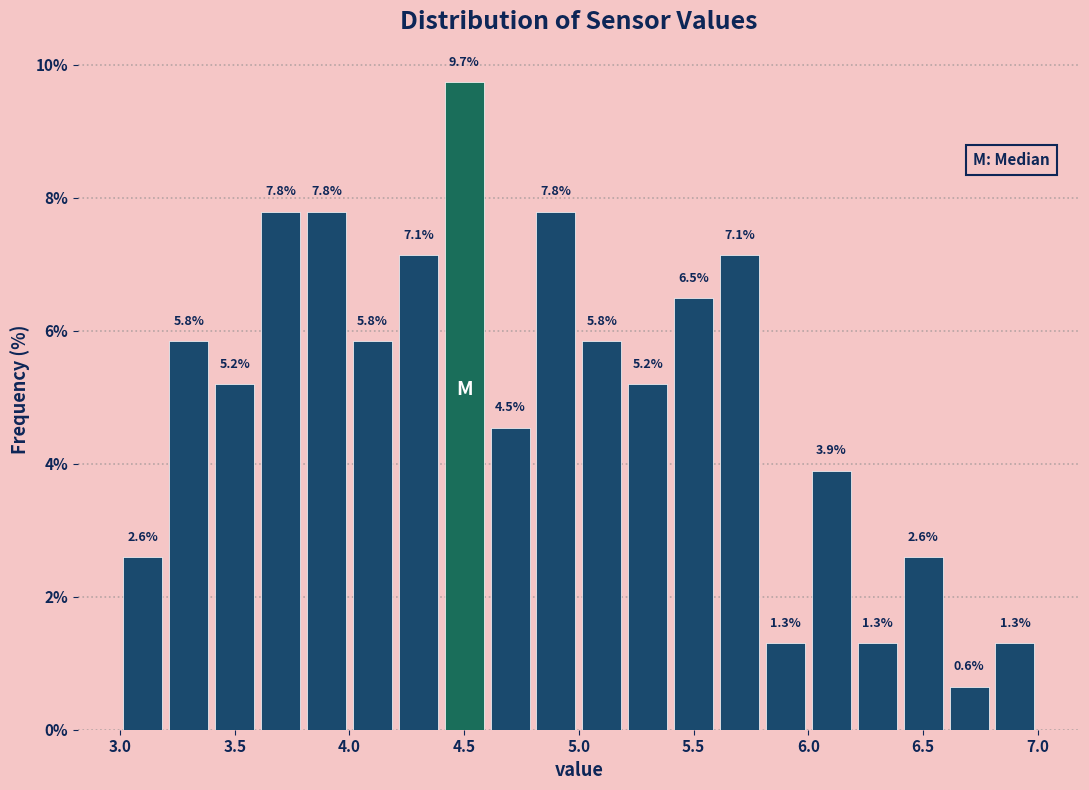

Which range on the x-axis has the tallest bar?

4.4 to 4.6